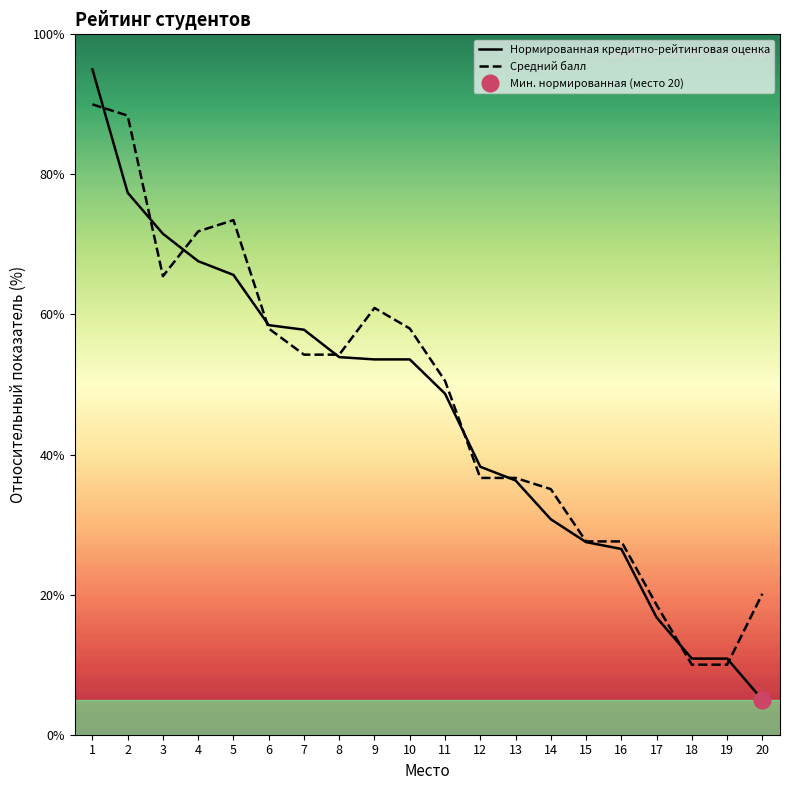

What is the difference between the maximum and minimum values in the Средний балл series?

80.0